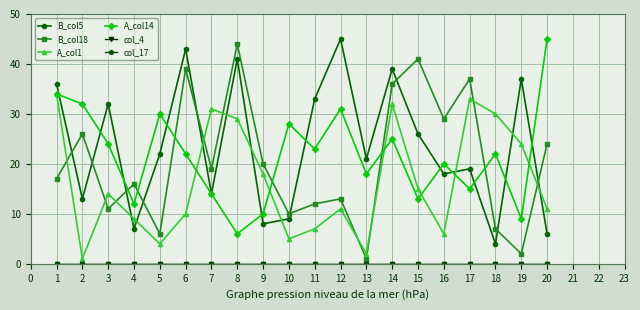

What is the lowest value of the B_col18 series?

1